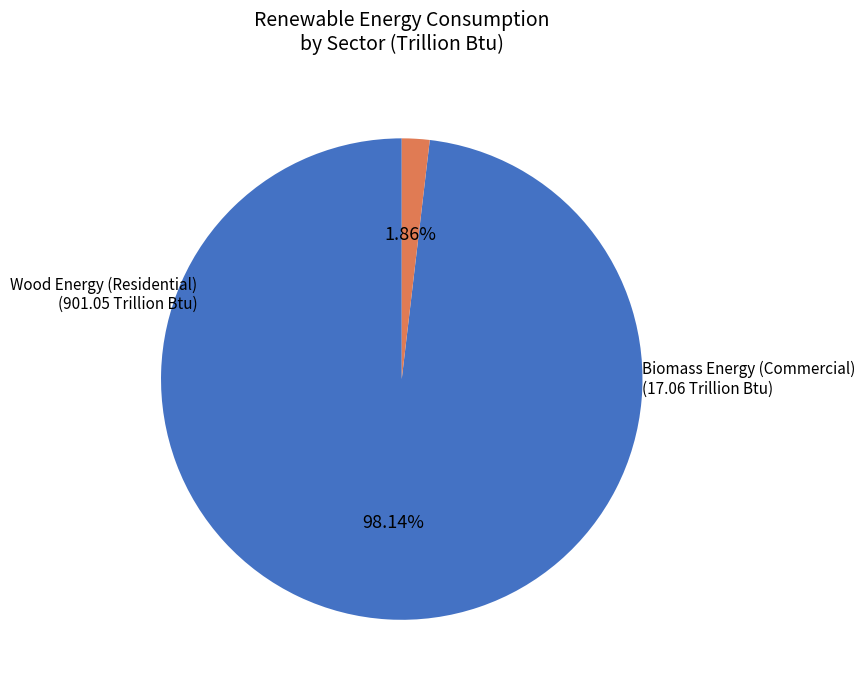

To the nearest percent, what is the average slice percentage?

50%